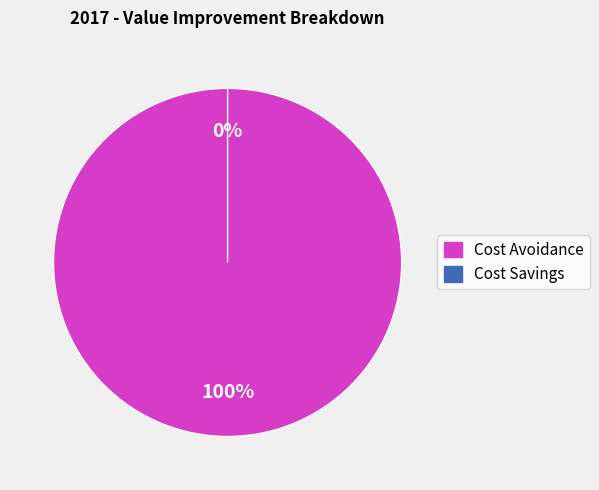

Rank the categories by value from highest to lowest.

Cost Avoidance, Cost Savings